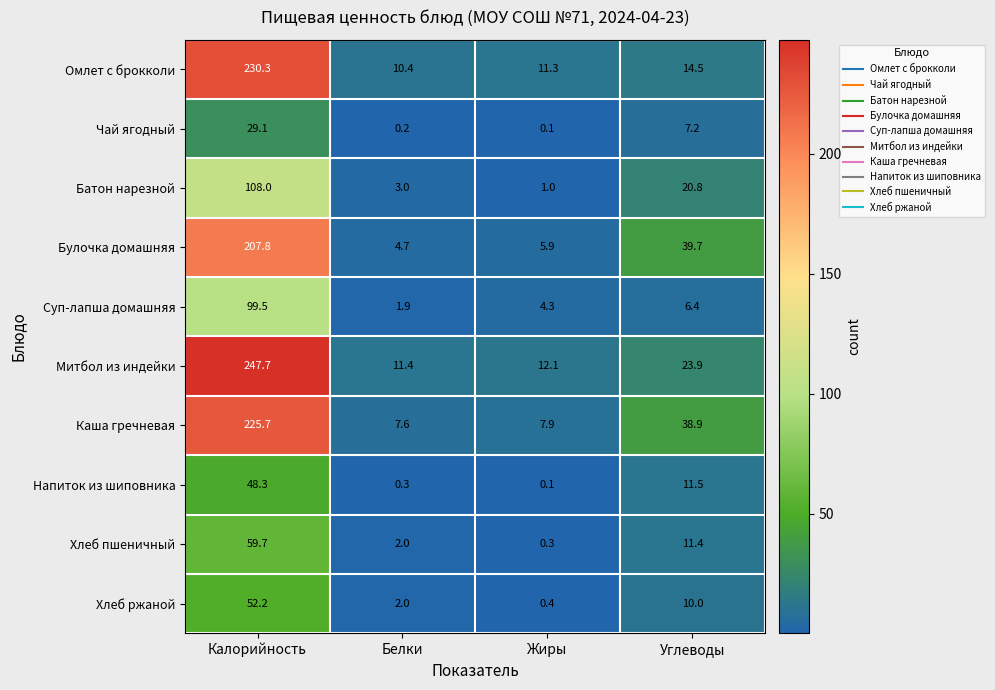

At which label is Батон нарезной closest to 54?

Углеводы